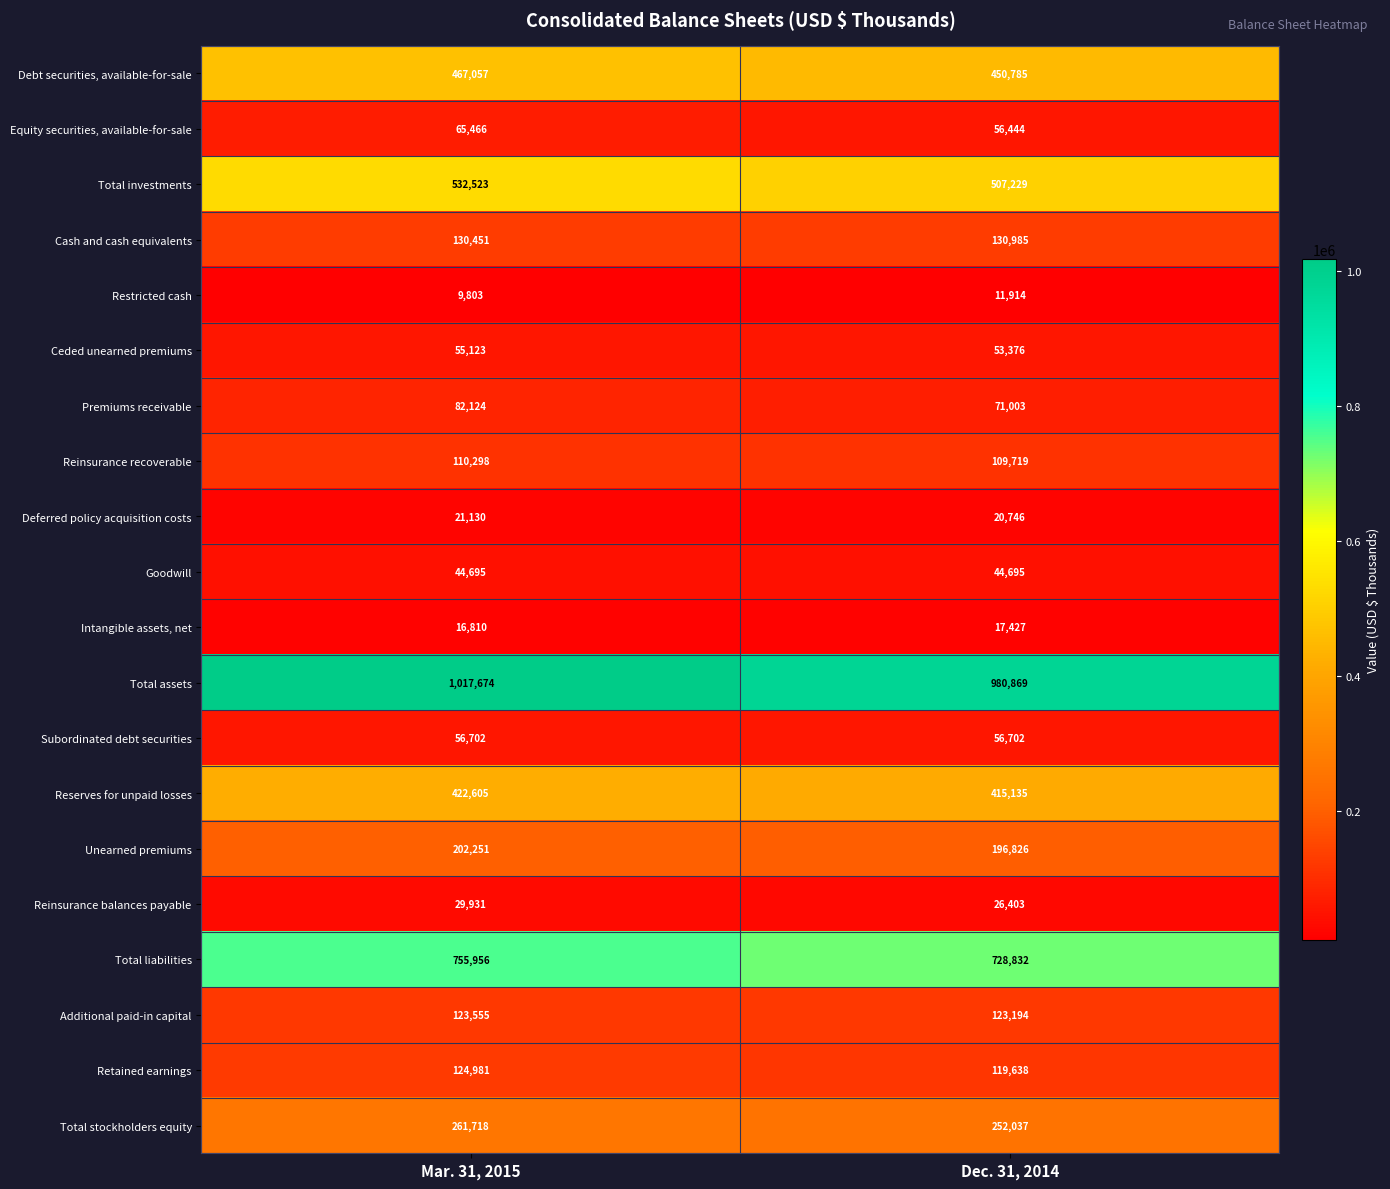

What is the average value of the Cash and cash equivalents series?

130718